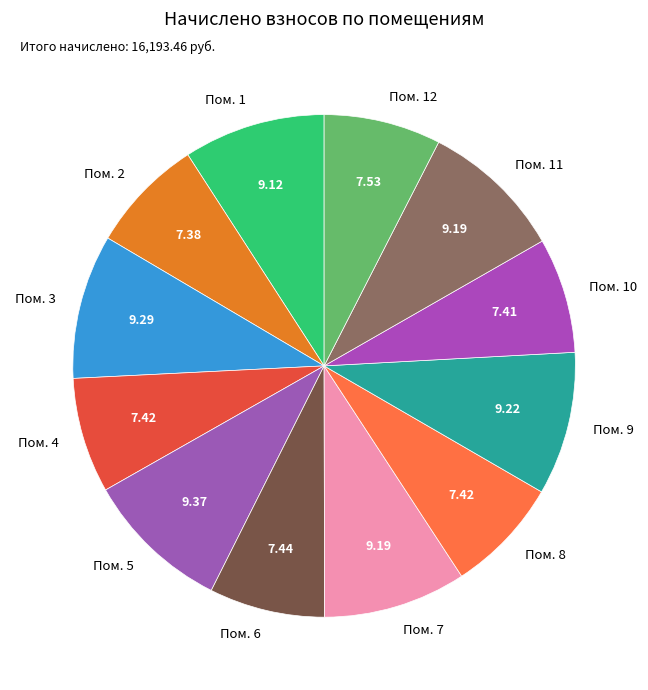

Is the sum of Пом. 3 and Пом. 1 greater than half?

No